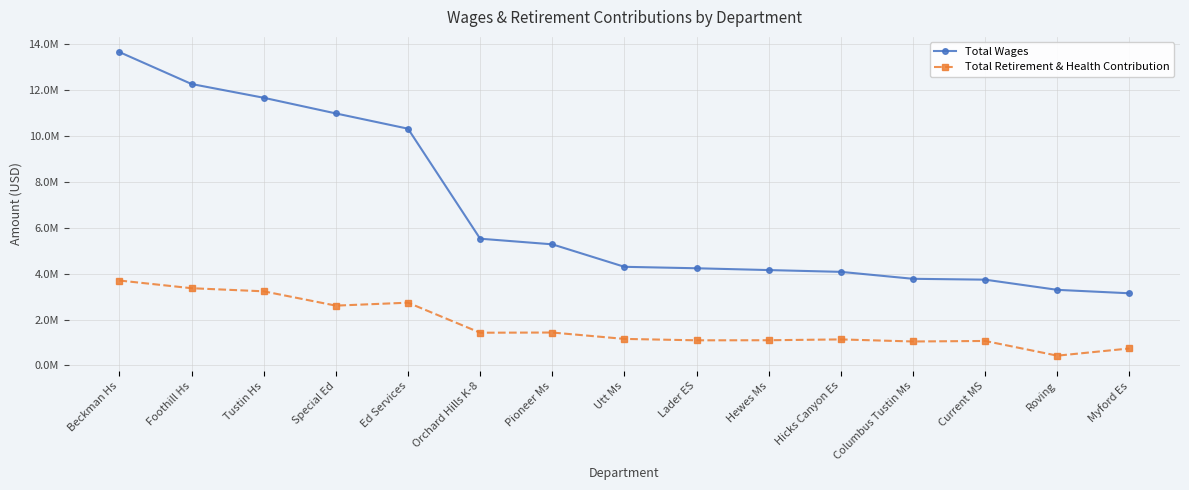

Is this an area chart (filled region under the line)?

No